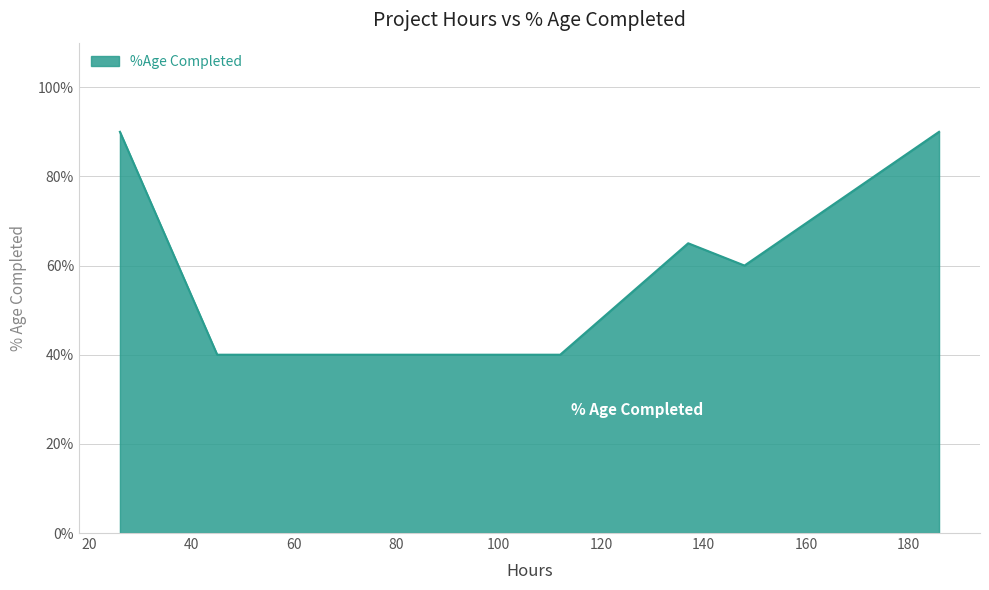

Does the chart have visible grid lines?

Yes